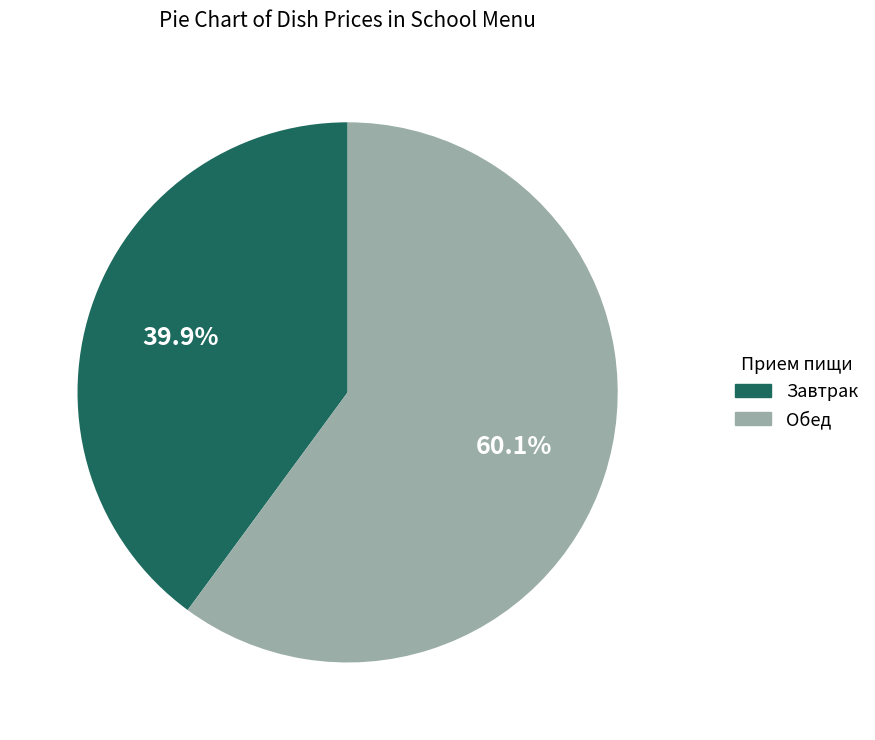

Between Завтрак and Обед, which is larger?

Обед